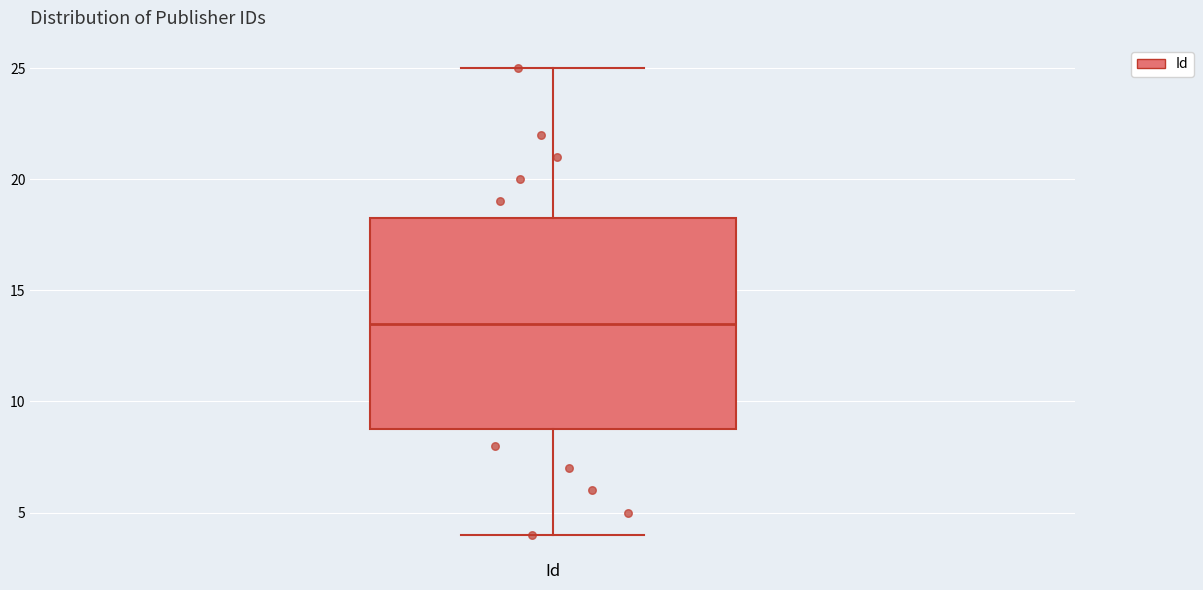

Read this box plot against the y-axis: the position of the median line, the range covered by the box, and the ends of both whiskers. The values are not printed on the chart, so give them approximately, as read against the axis.

median 13.5, box 9.0 to 18.5, whiskers 4.0 to 25.0